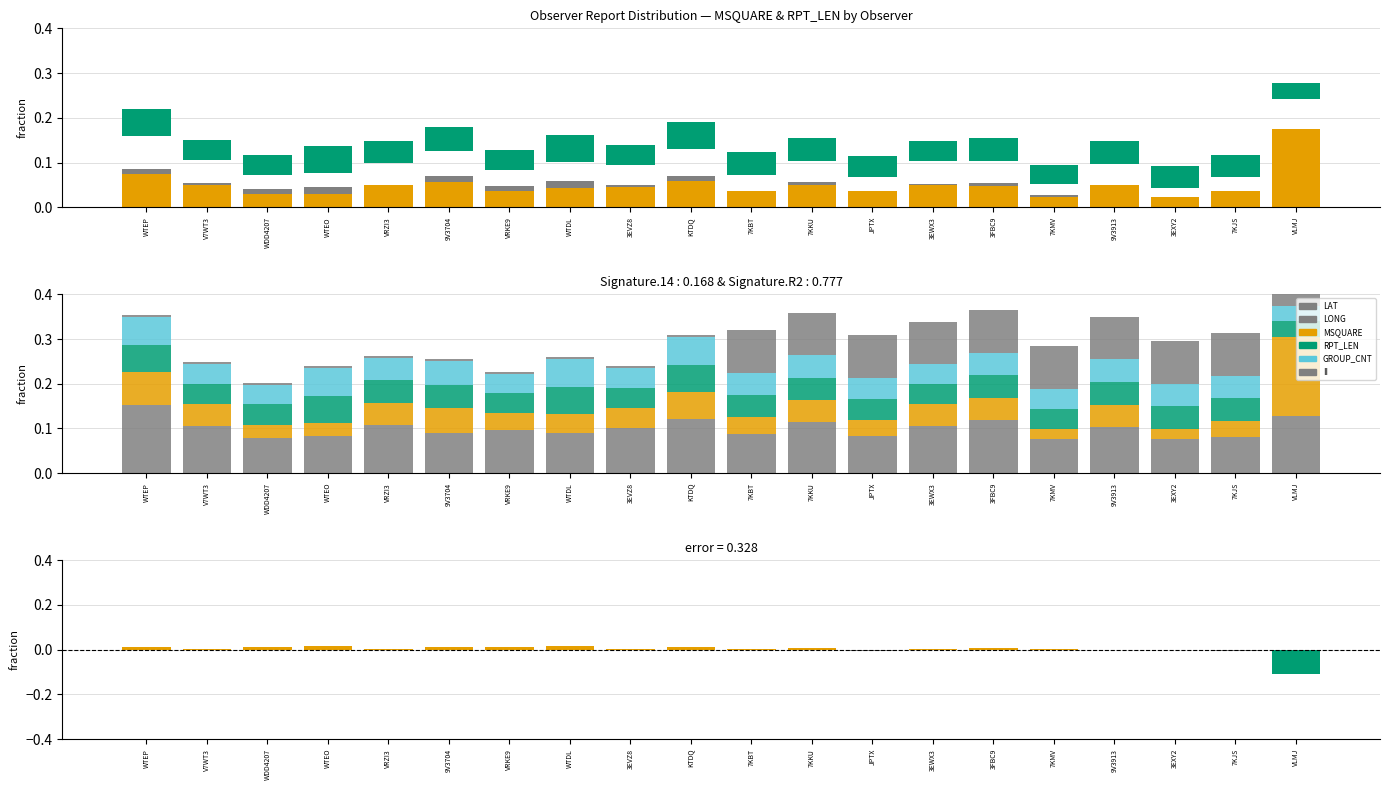

What is the difference between the second highest and second lowest values in the MSQUARE series?

0.1